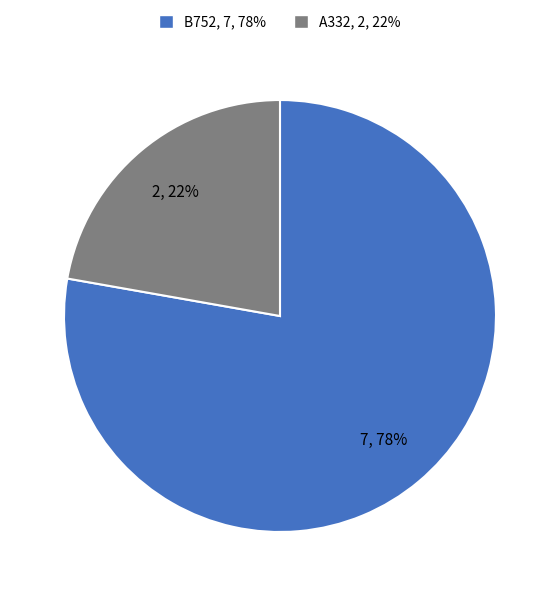

Which has a higher value, A332 or B752?

B752